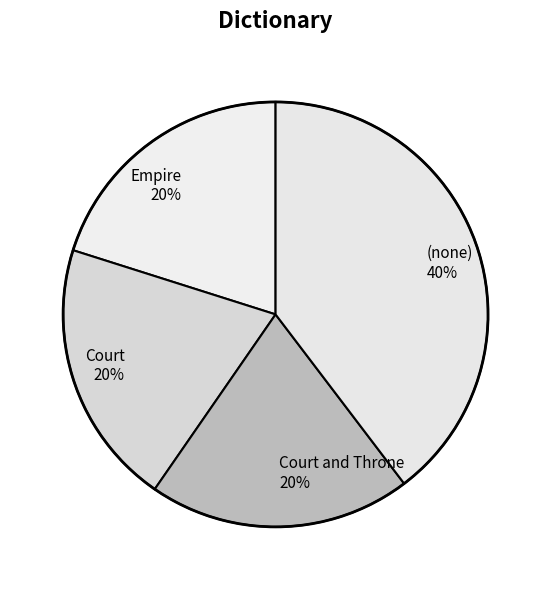

What percentage is the (none) slice, to the nearest percent?

40%